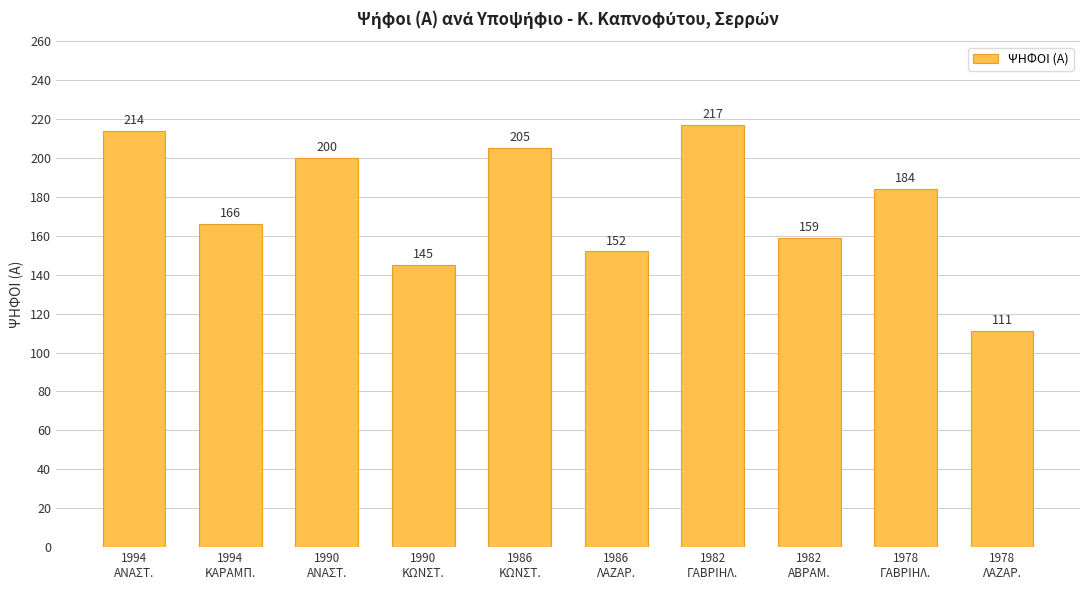

How many data points are less than 184?

5